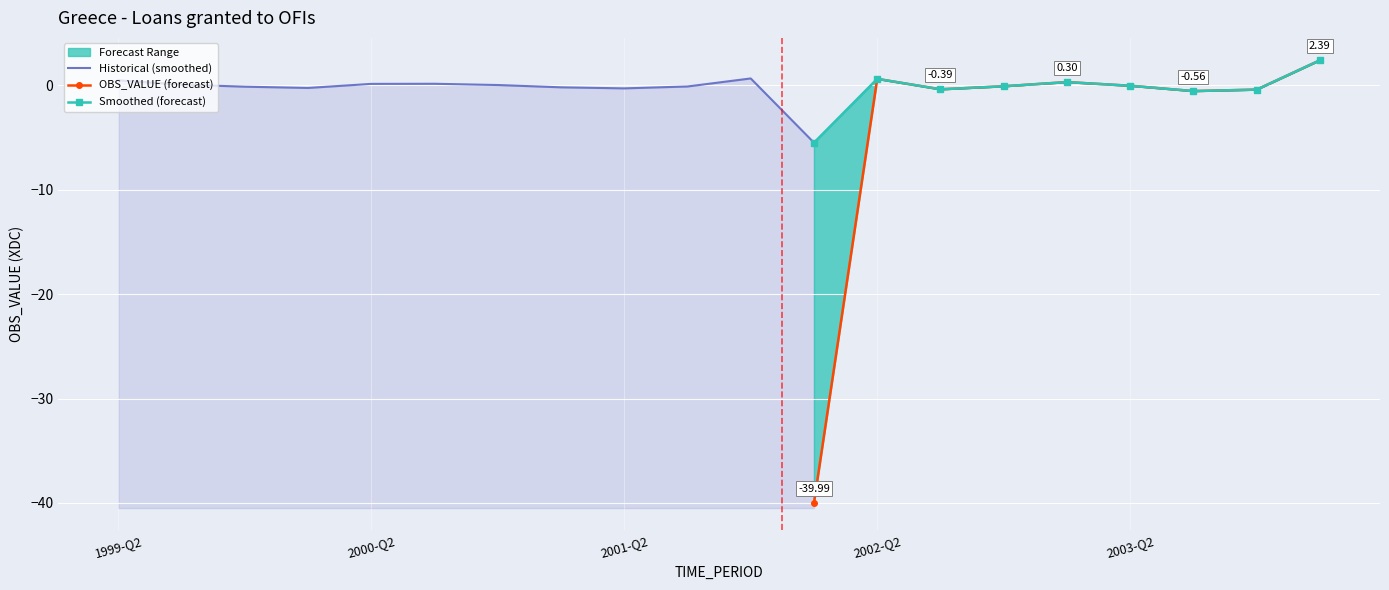

Count the number of categories in the chart.

20